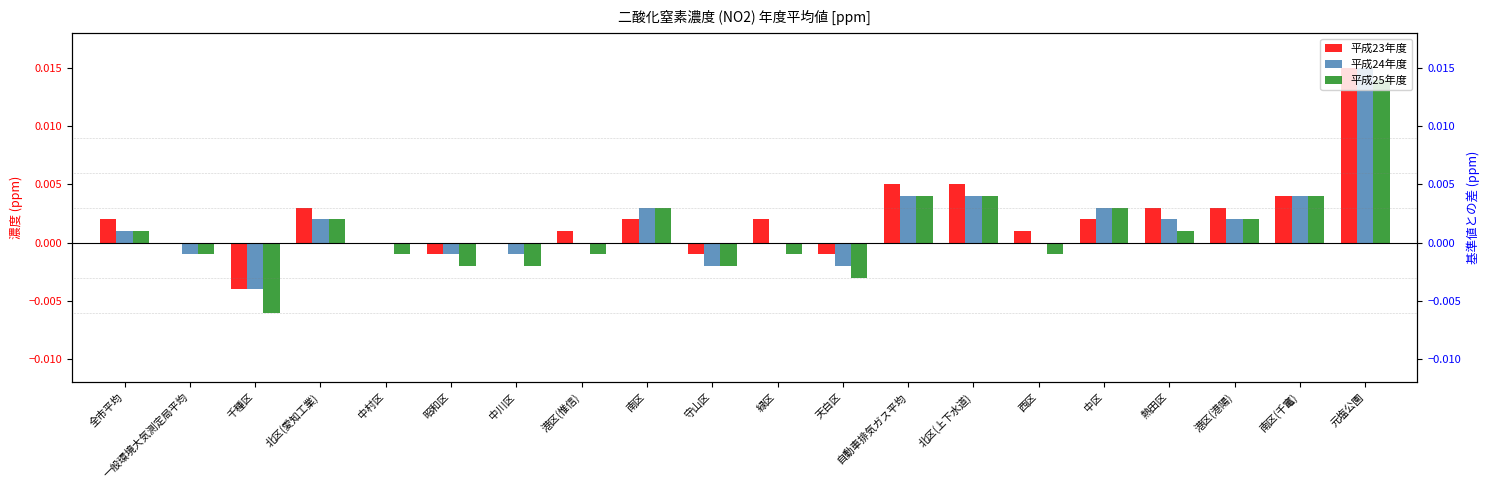

Between 中川区 and 中区, which series saw the biggest shift?

平成25年度